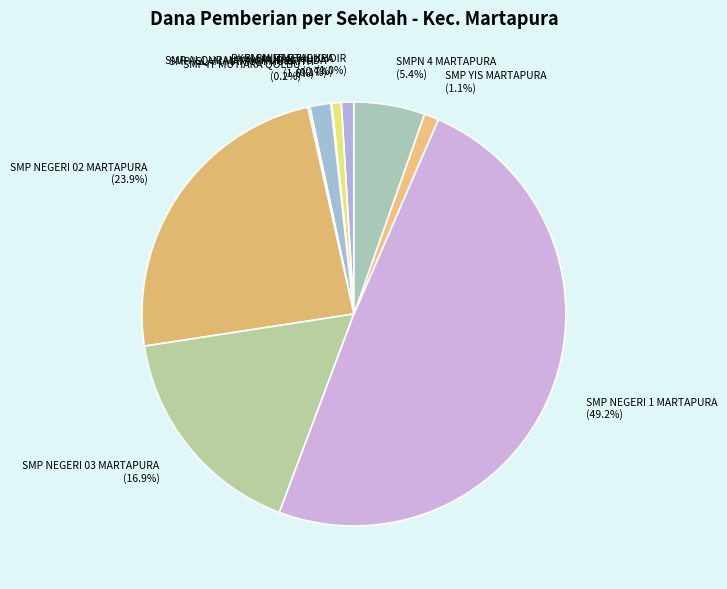

What percentage is NOT represented by SMP YIS MARTAPURA (1.1%)?

98.9%